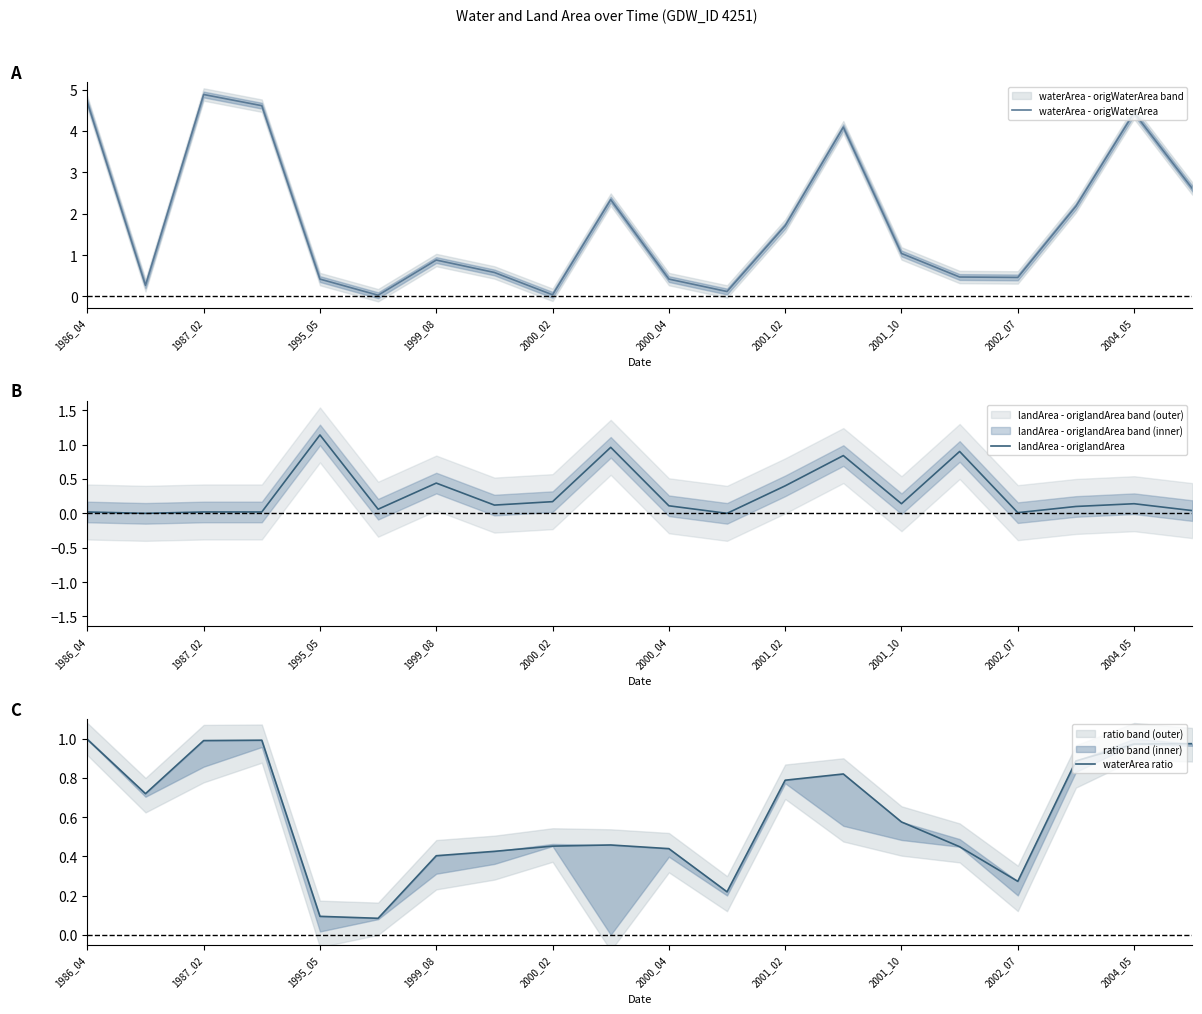

True or false: waterArea ratio has a value of 0.3 at 2002_07.

True